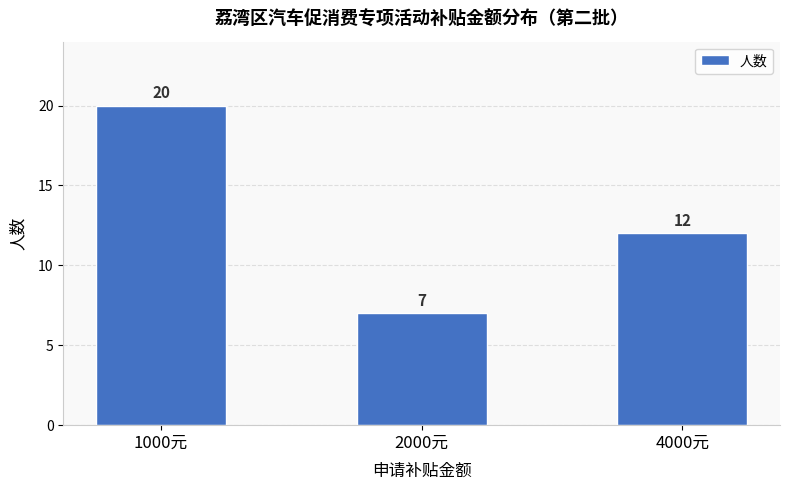

Rank the categories by value from highest to lowest.

1000元, 4000元, 2000元